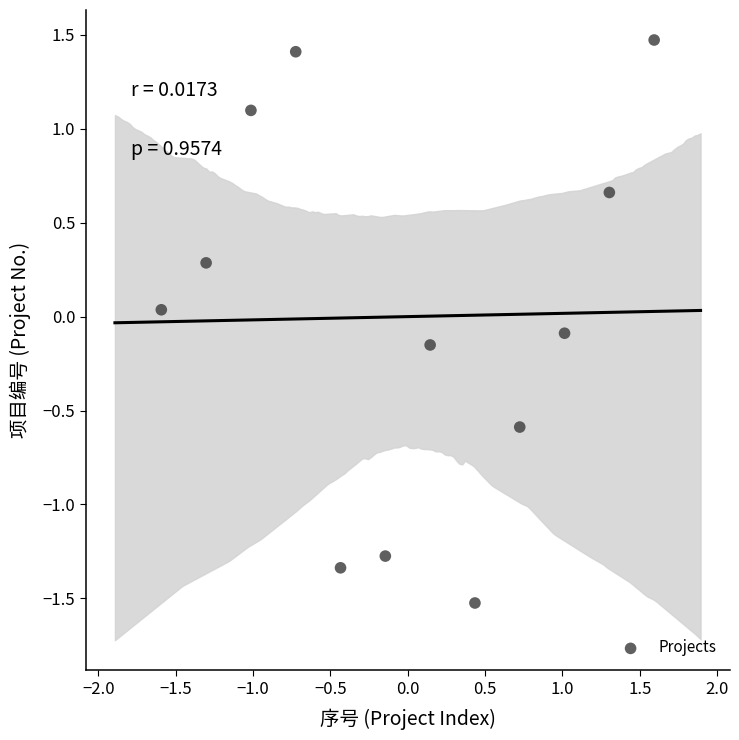

What is the range of Y values (max minus min)?

3.0